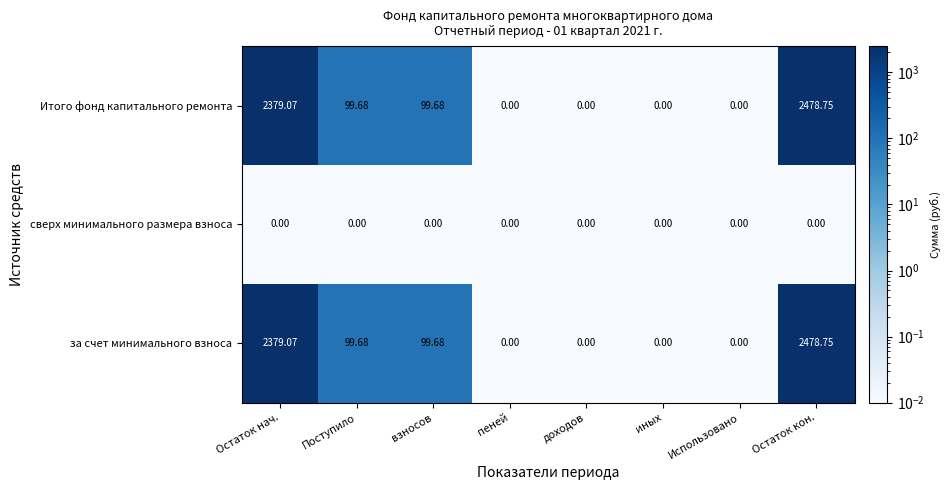

At which category is the sum across all series the highest?

Остаток кон.